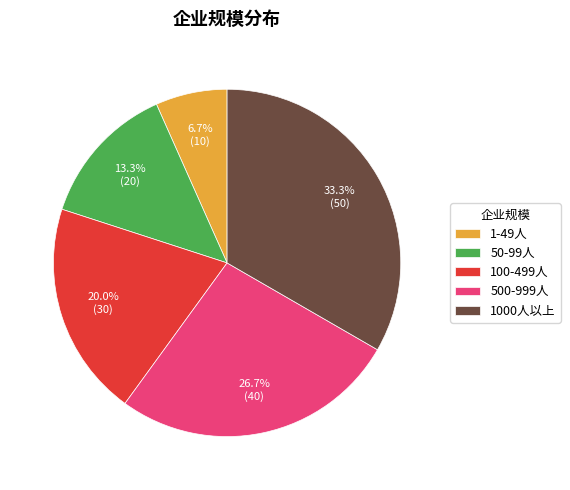

True or false: 1000人以上 accounts for 33% of the total.

True